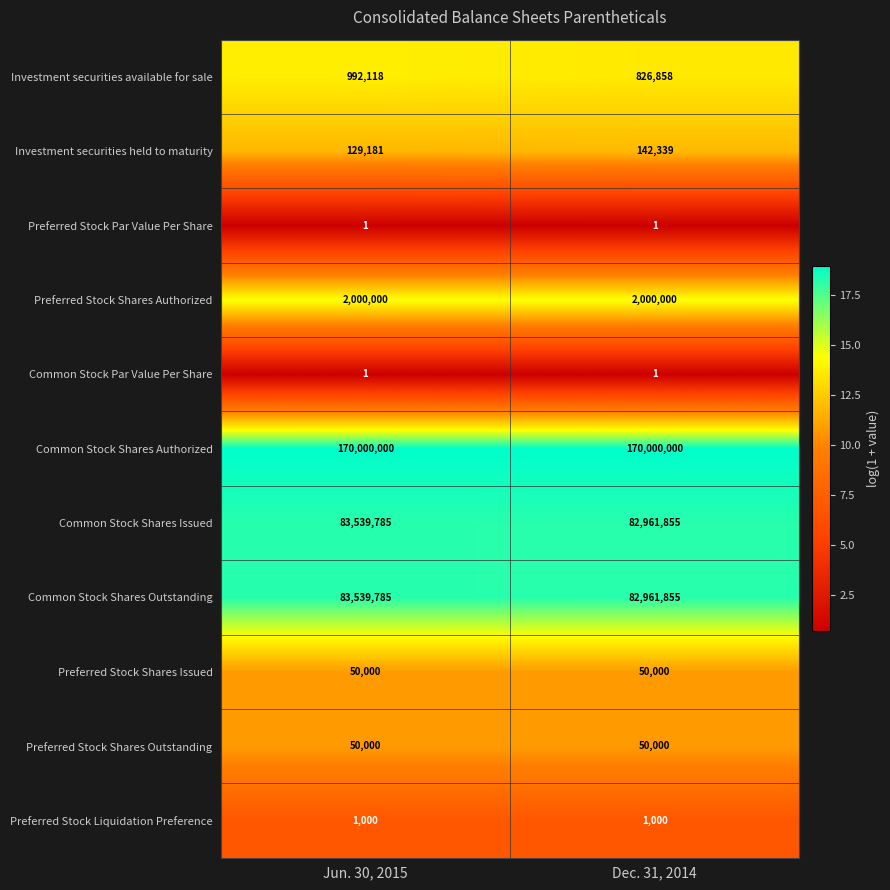

List the labels in order of Common Stock Shares Outstanding value, smallest first.

Dec. 31, 2014, Jun. 30, 2015